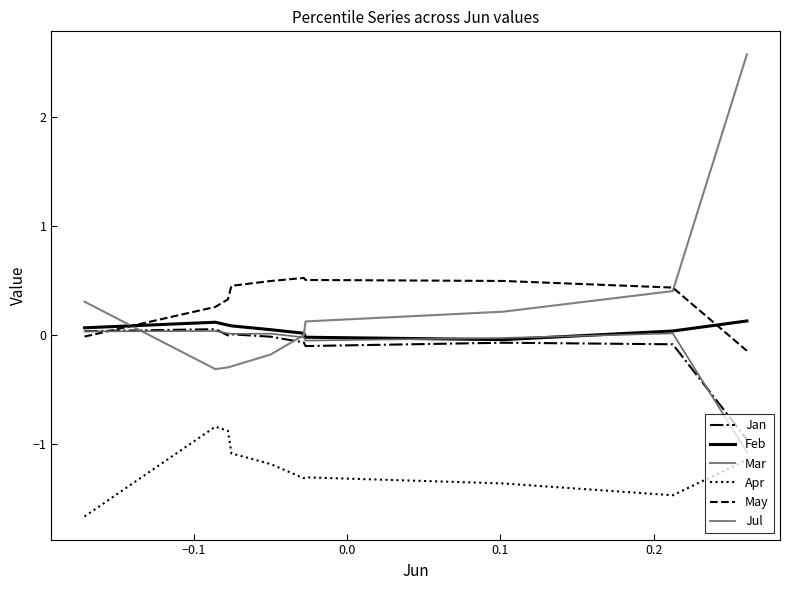

Does the chart have visible grid lines?

No